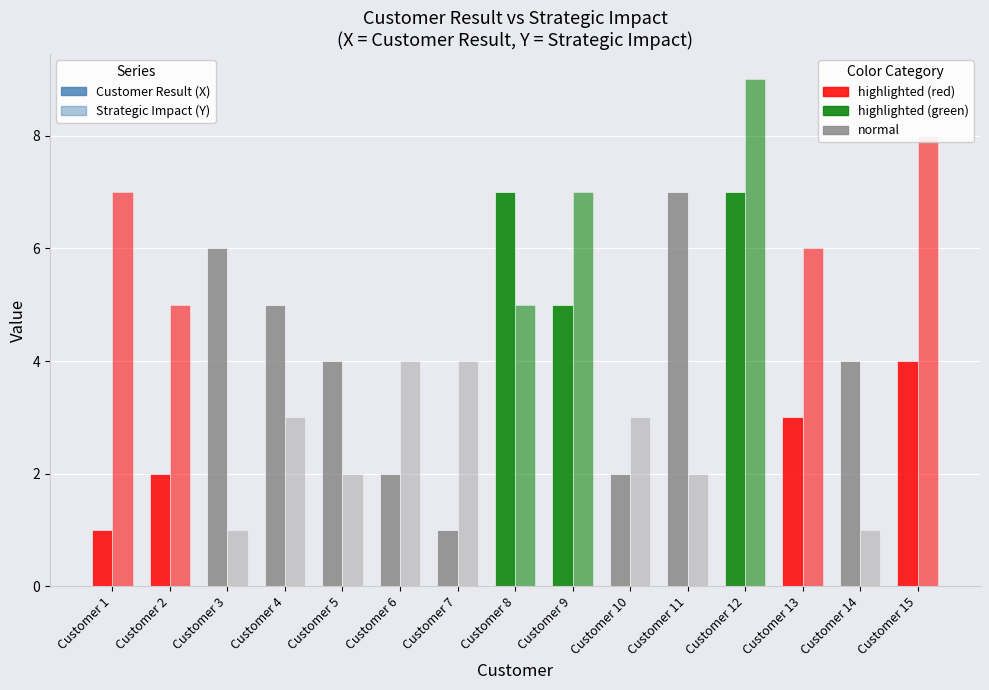

What is the difference between the highest and lowest values at Customer 5?

2